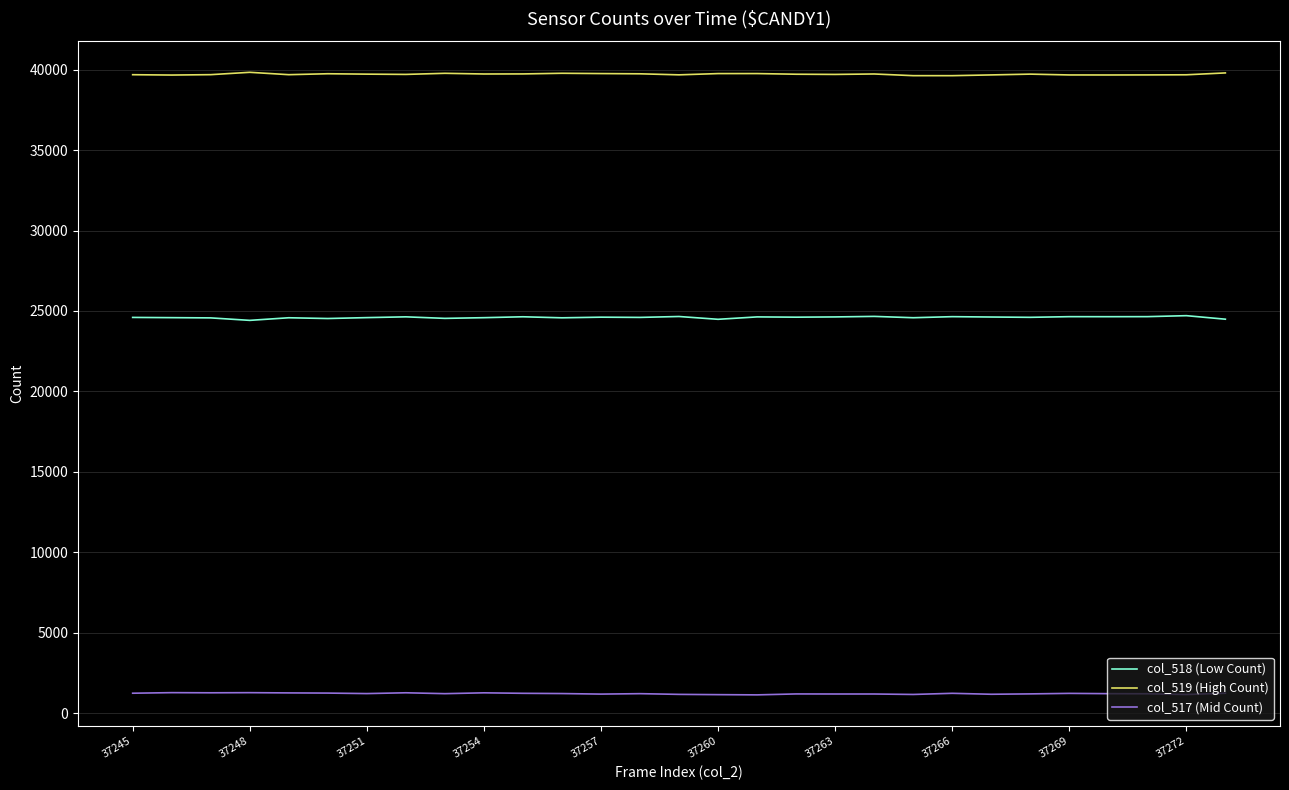

Which series has the largest total across all categories?

col_519 (High Count)